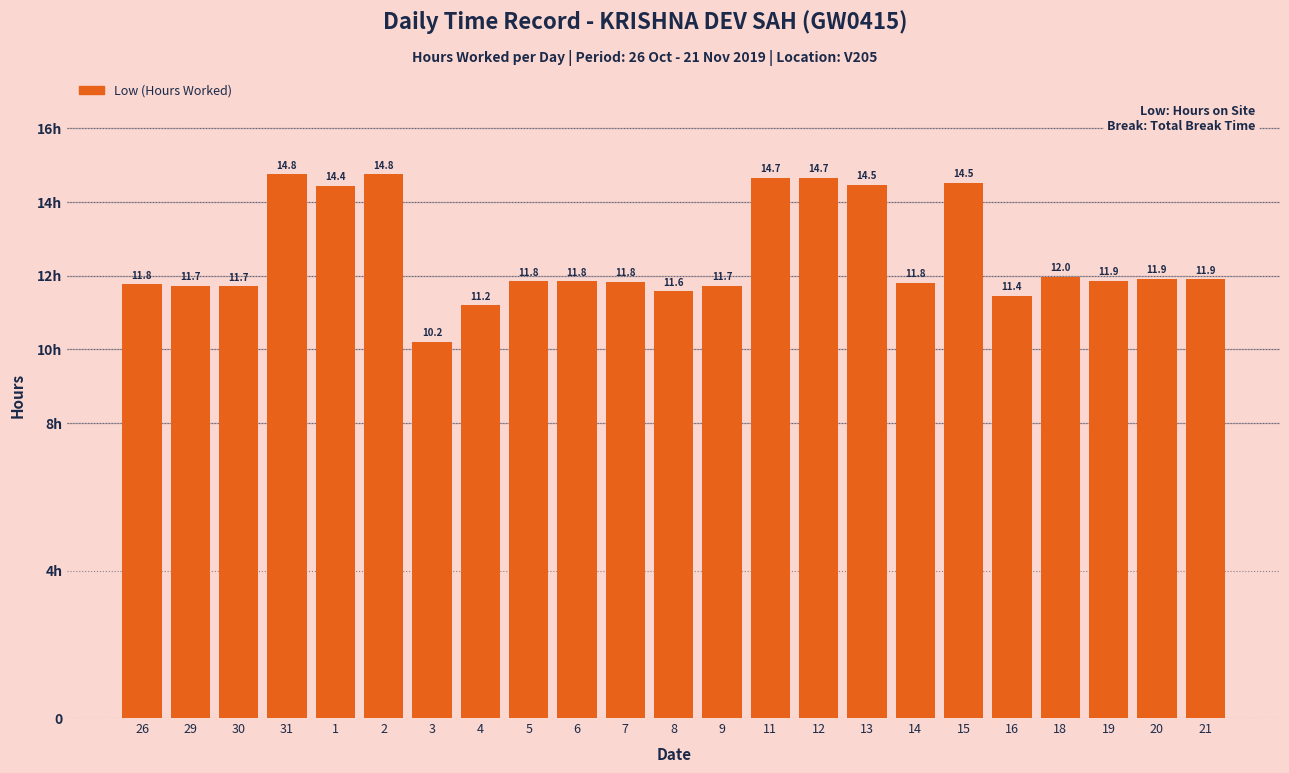

At which category does the chart reach its minimum across all series?

3